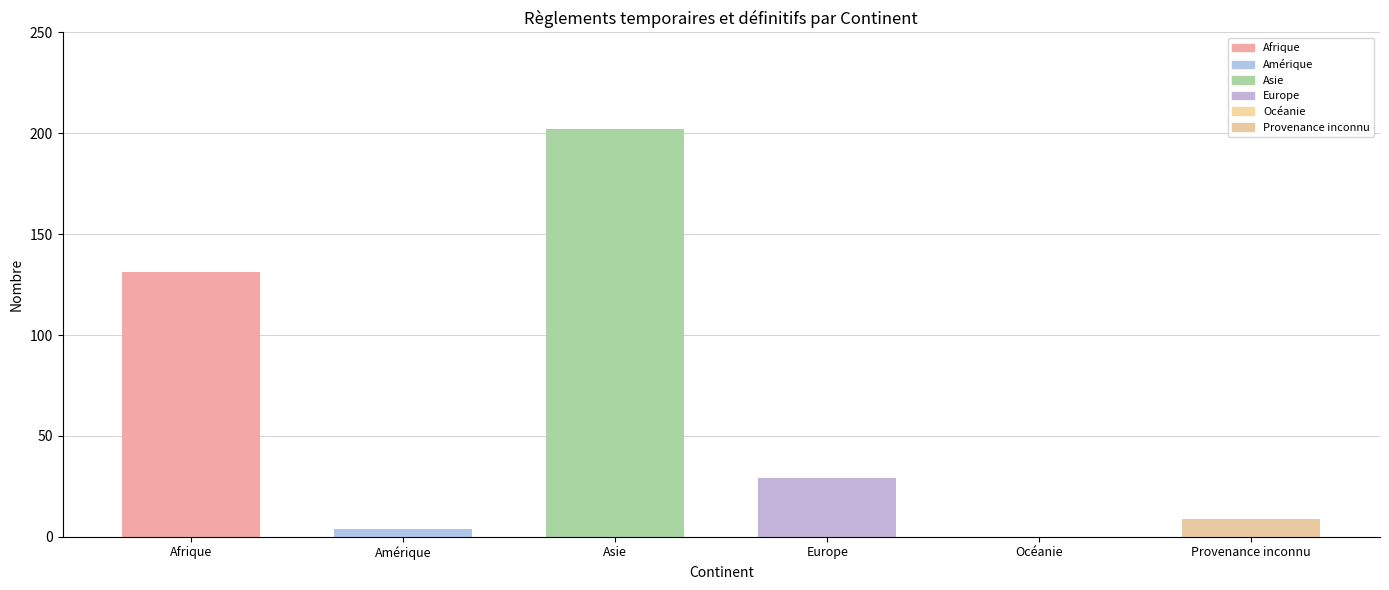

How many positive values does the Règlements temporaires (Total) series have?

5